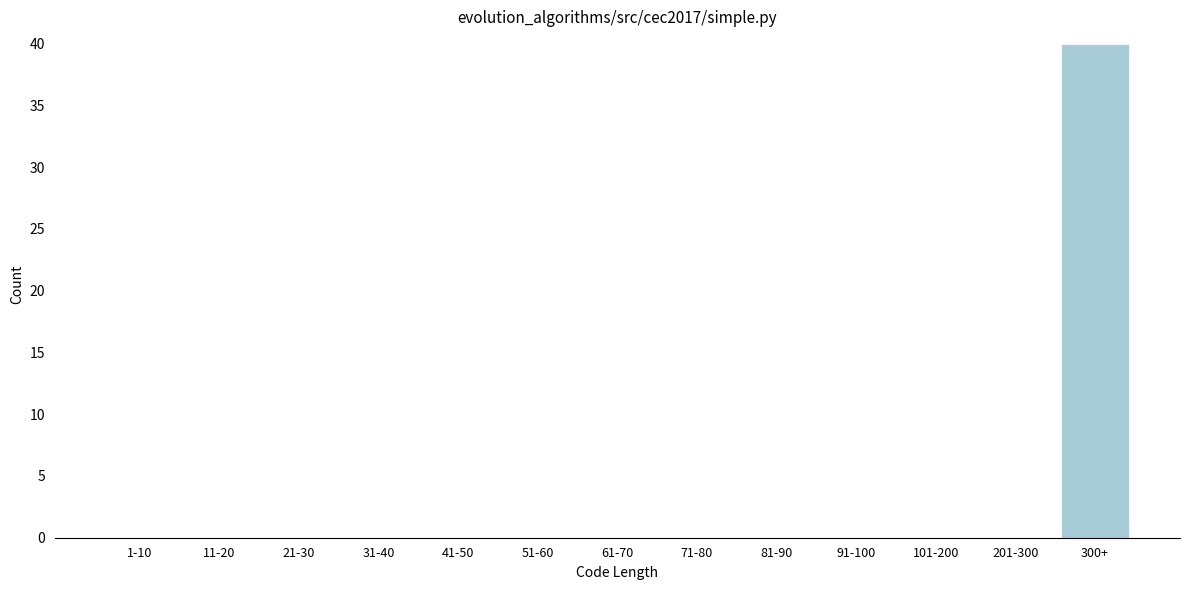

Which label corresponds to the largest value in the chart?

300+